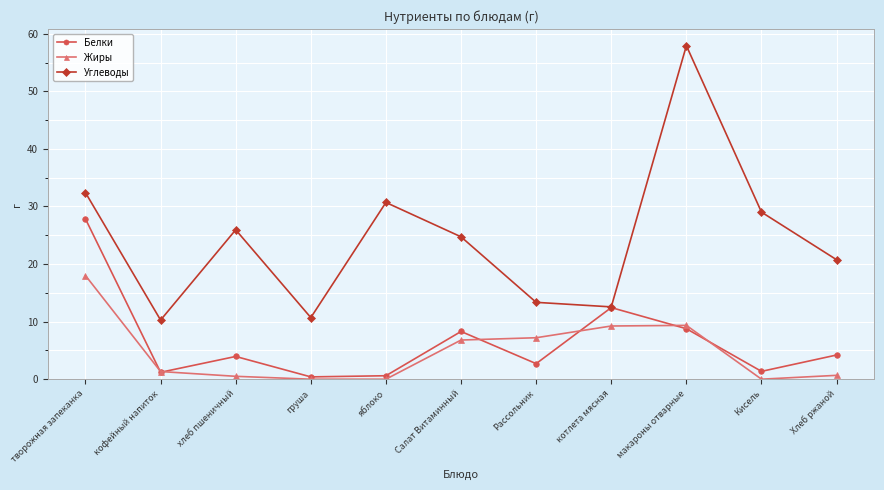

Where is Белки nearest to the value 14?

котлета мясная